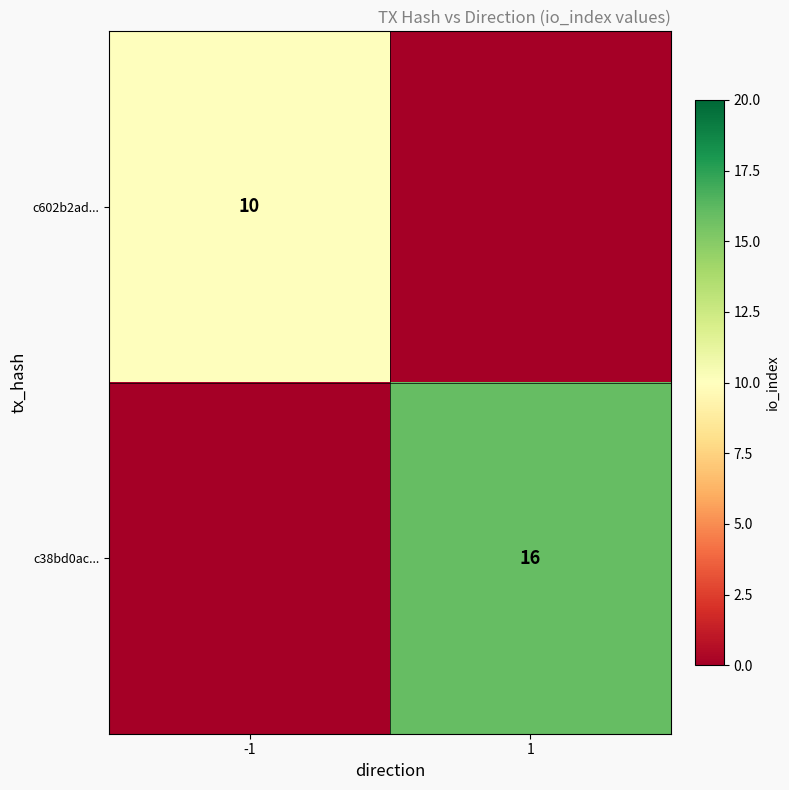

The value of c38bd0ac... at 1 is 16. True or false?

True